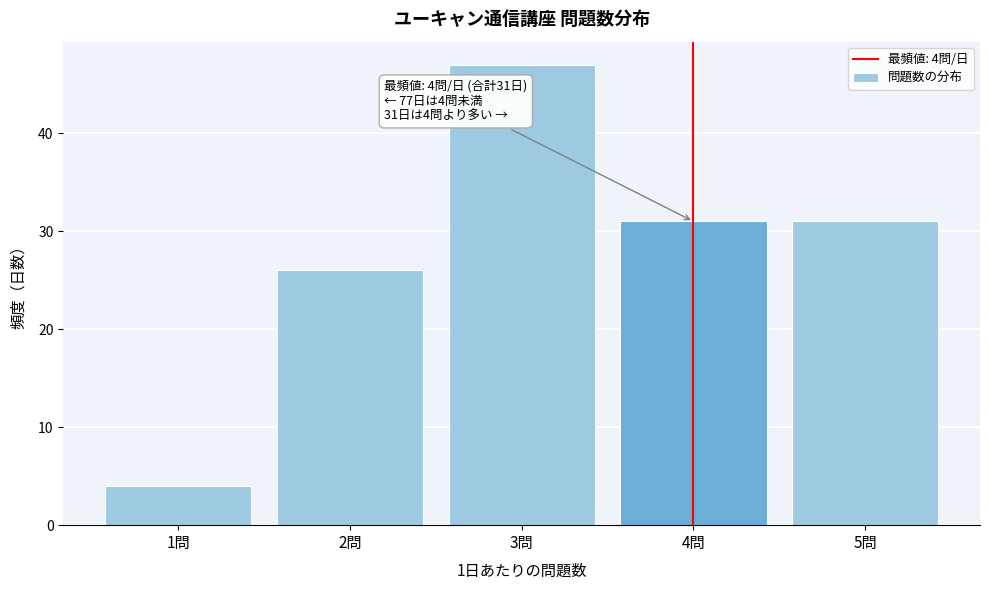

Over which range of the x-axis is the bar tallest?

2.5 to 3.5